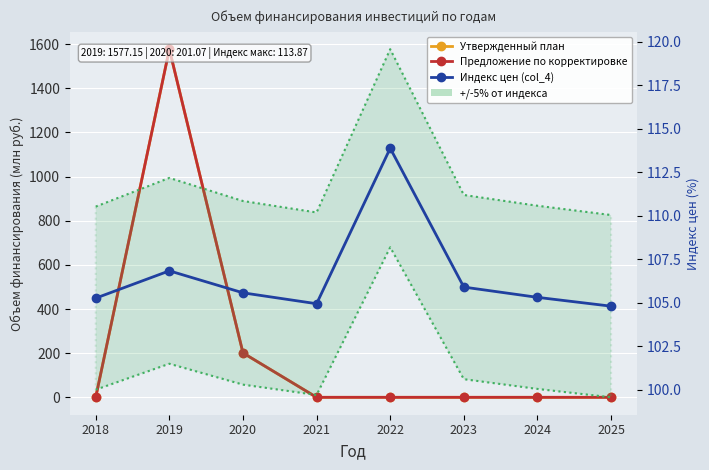

How many interior local peaks does the Утвержденный план series have?

1